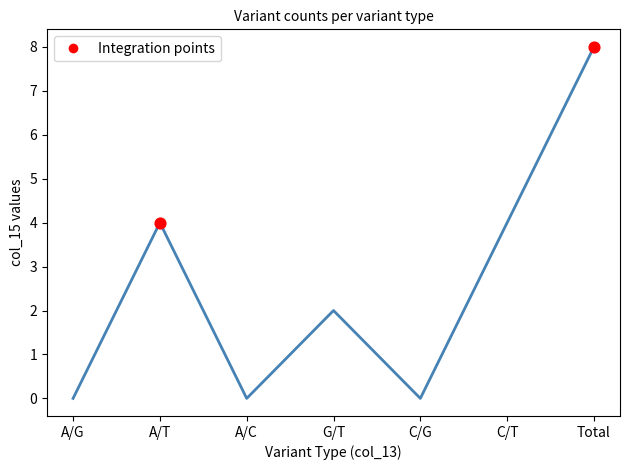

What is the change in value from A/C to C/T?

+4